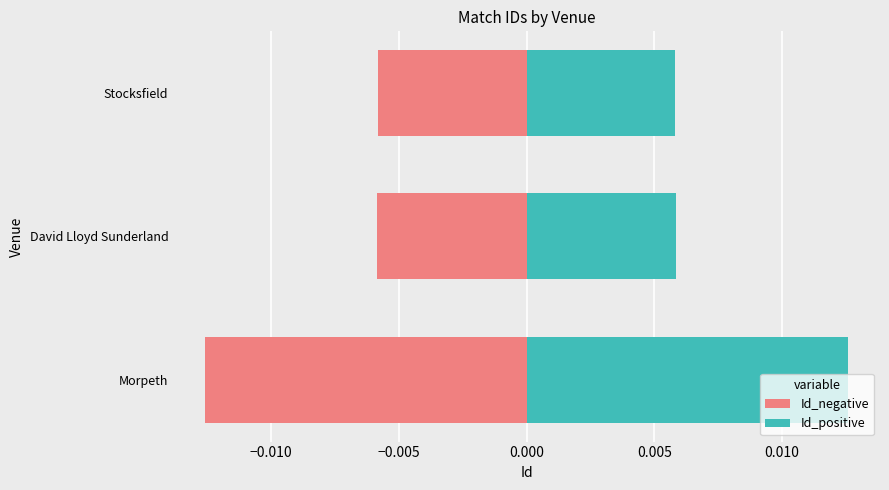

How many bars are there in total?

6